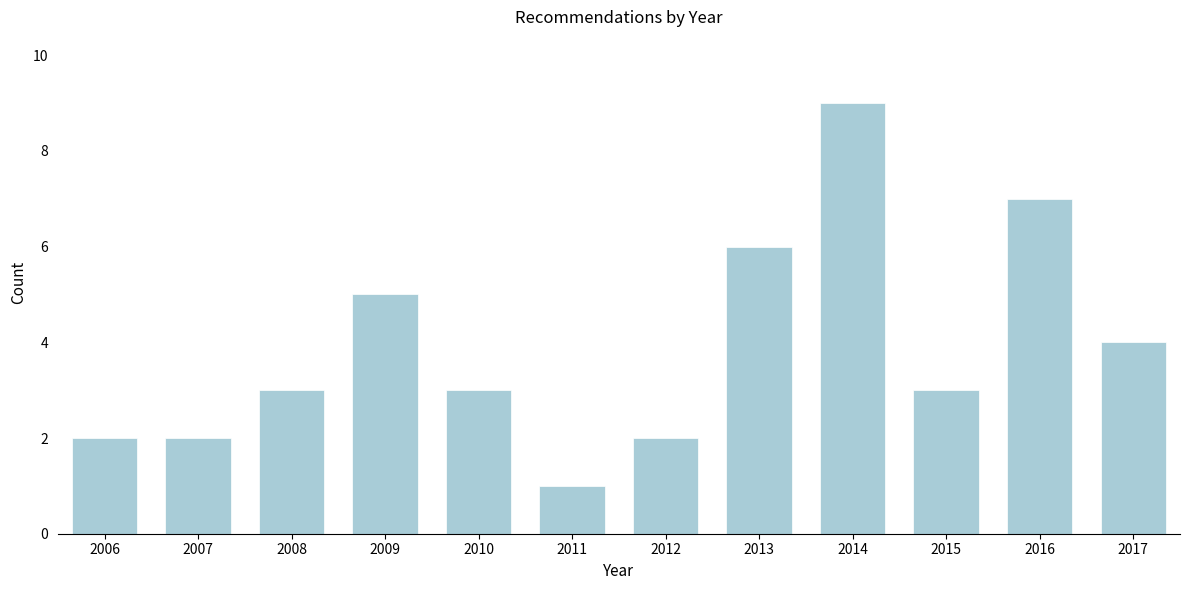

Reading left to right, extract all data points from this chart.

2	2	3	5	3	1	2	6	9	3	7	4